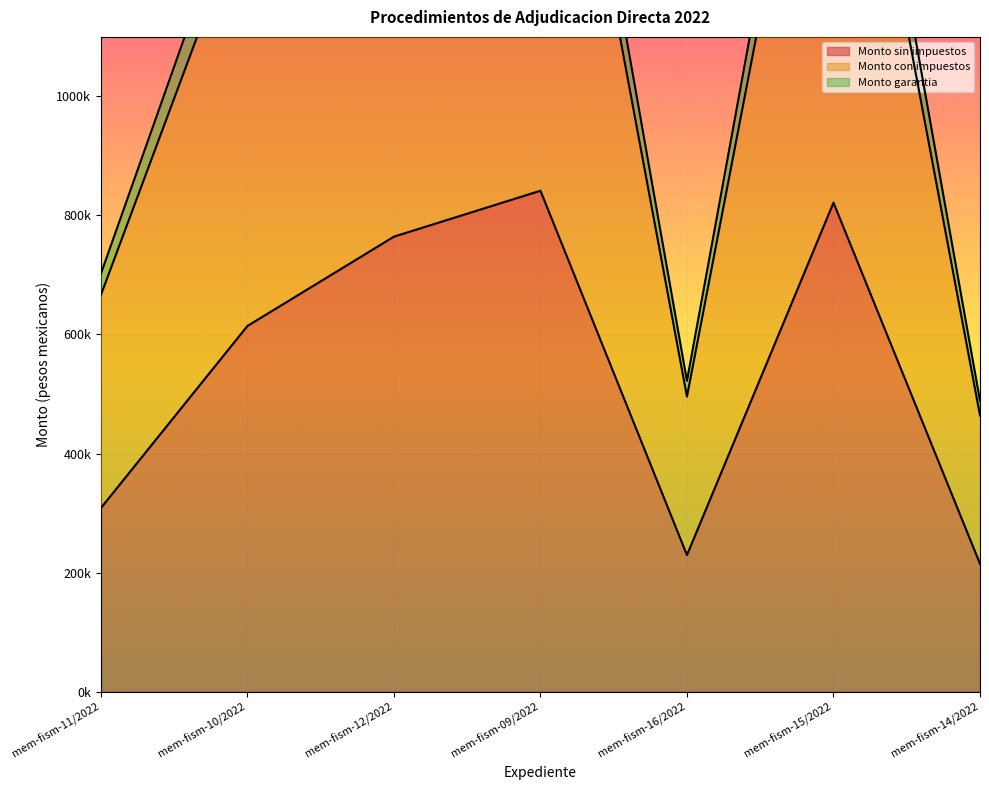

True or false: Monto sin impuestos and Monto garantia intersect in this chart.

False